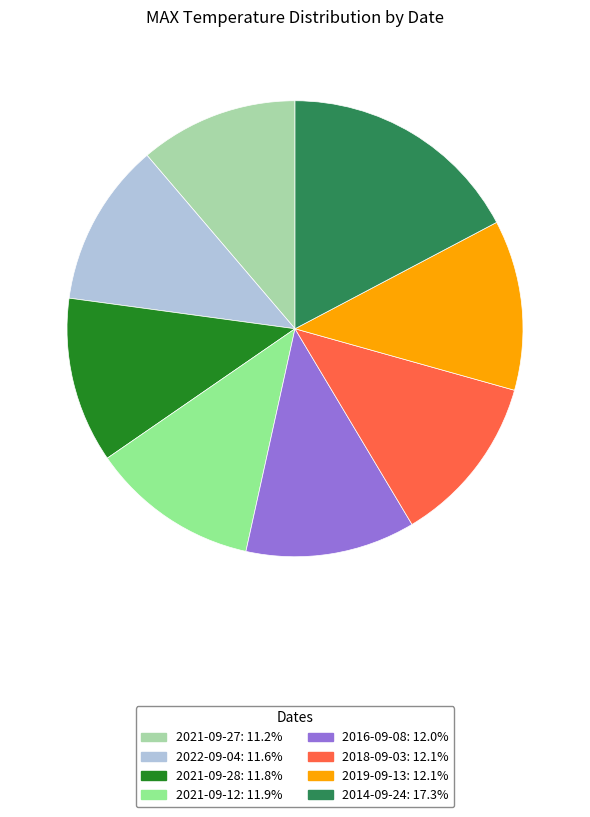

Is it true that 2016-09-08 is 12% of the pie?

True